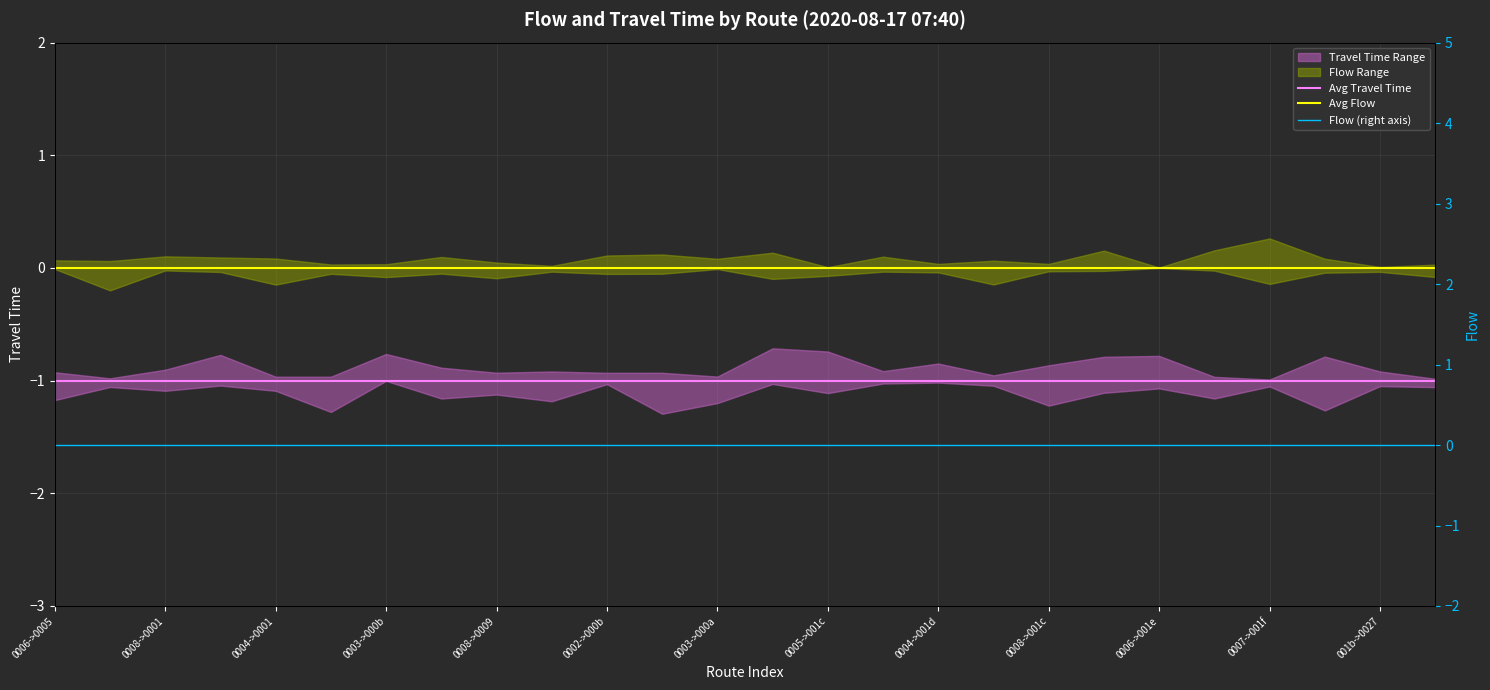

How many lines are shown in the chart?

3